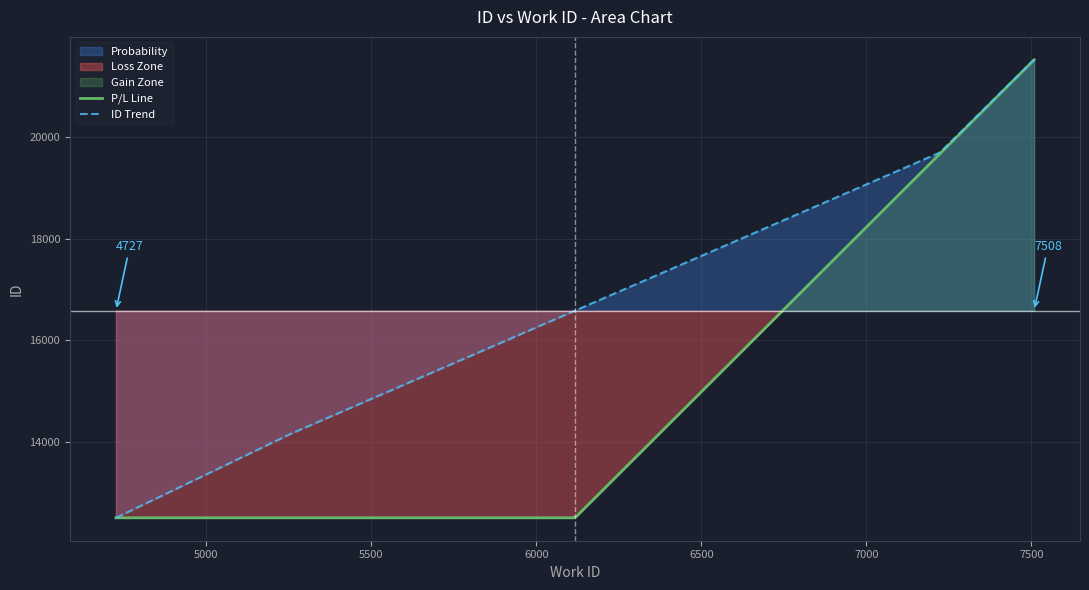

What is the maximum value shown in the chart?

21521